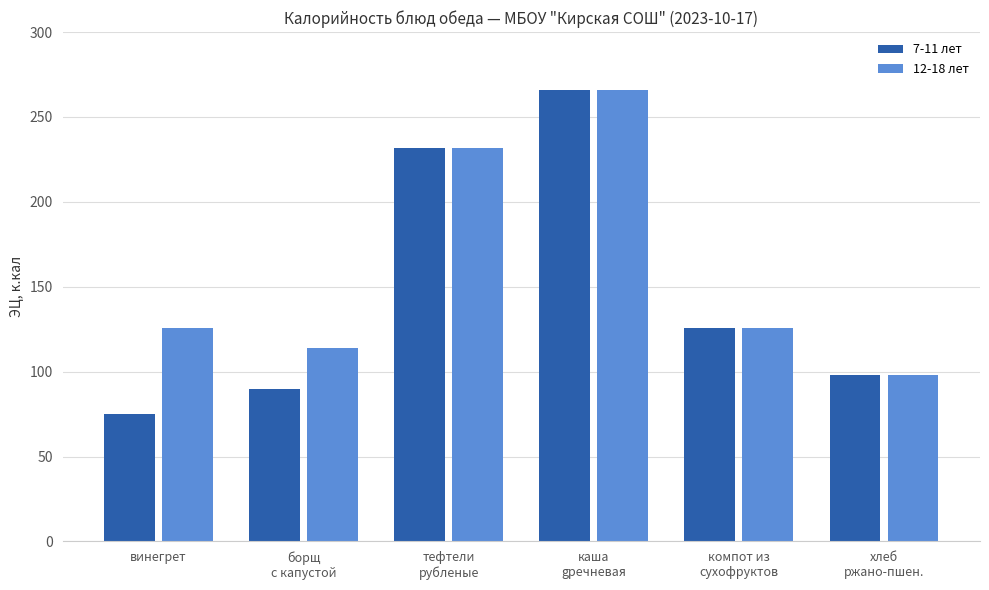

How many categories are shown in the chart?

6